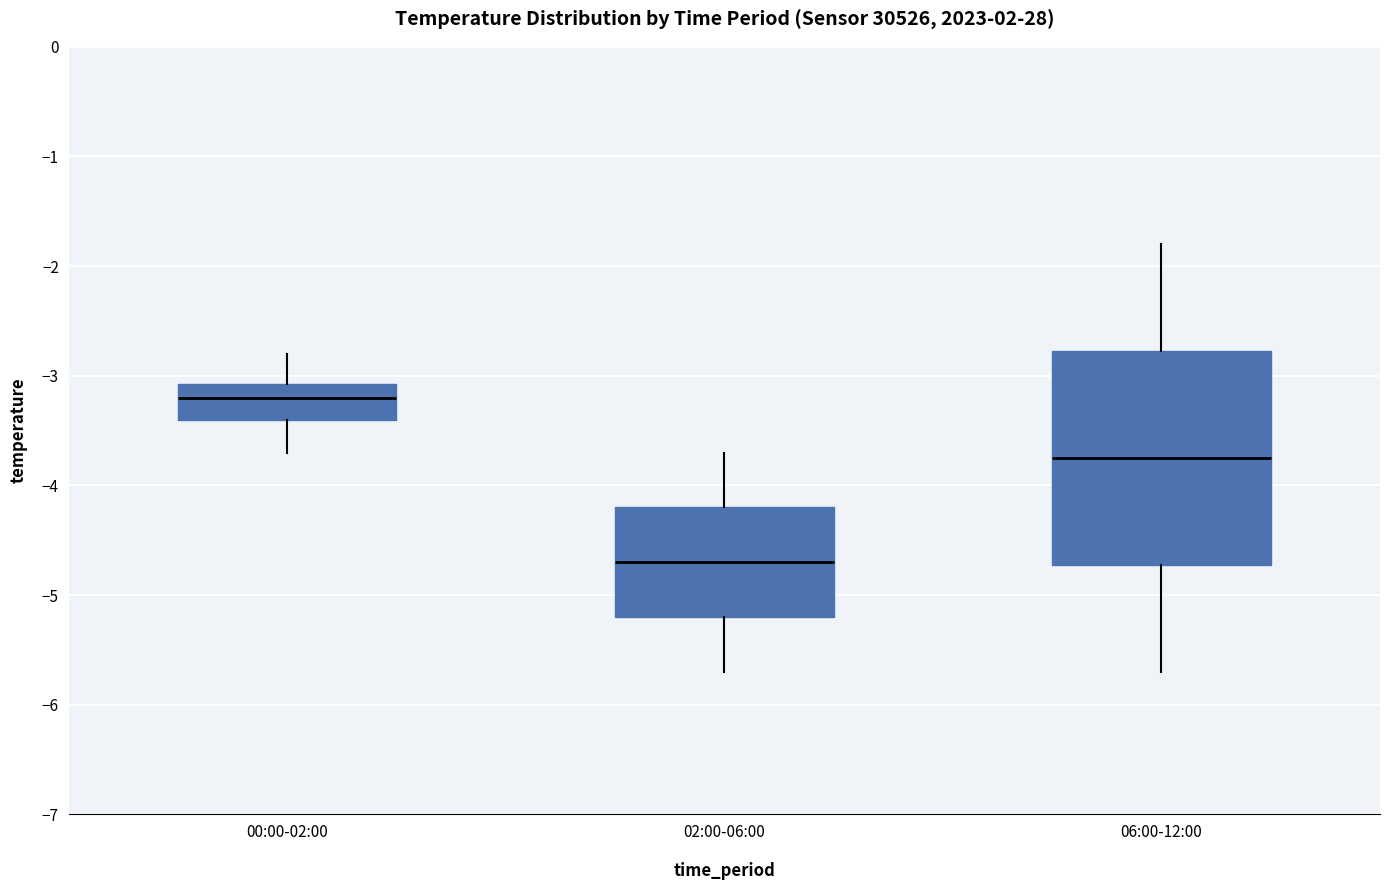

Where is the lower edge of the box for 00:00-02:00 on the y-axis? The values are not printed on the chart, so give them approximately, as read against the axis.

-3.4